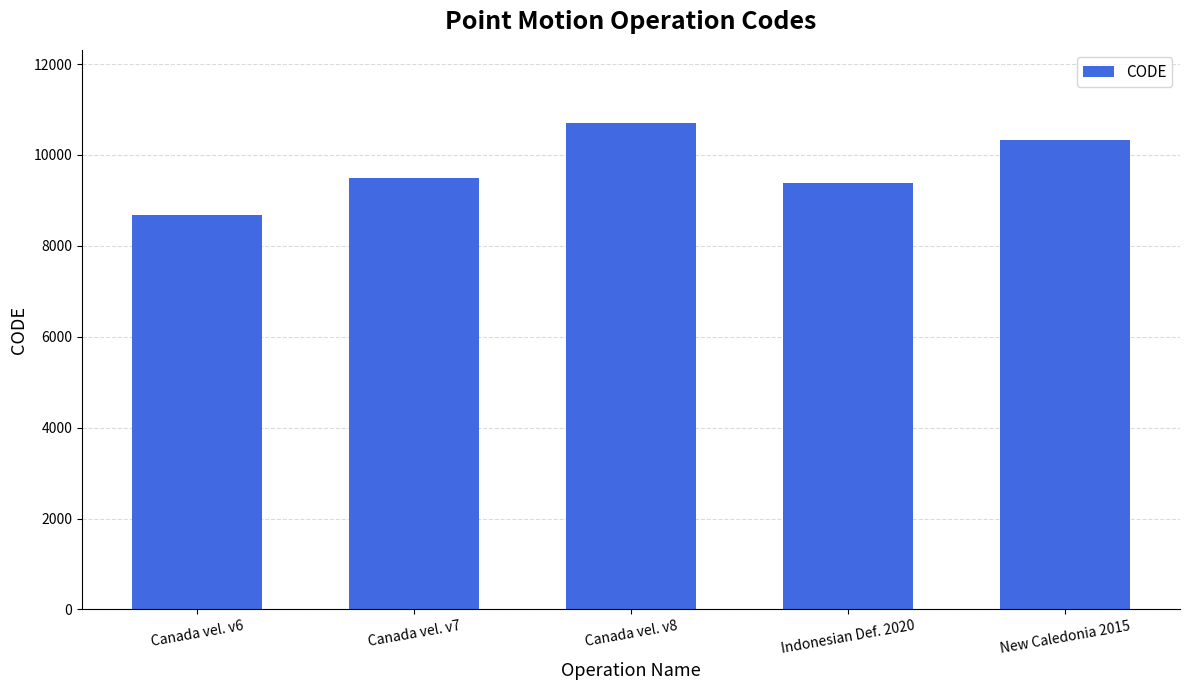

What is the value of the 3rd bar from the left?

10707